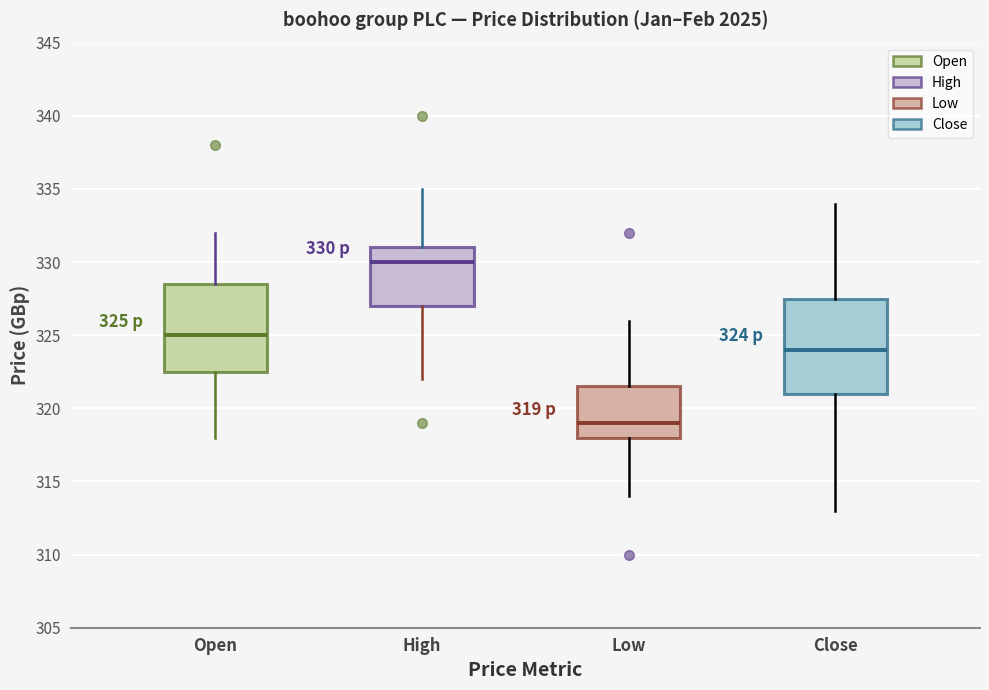

Which box's median line is the highest?

High